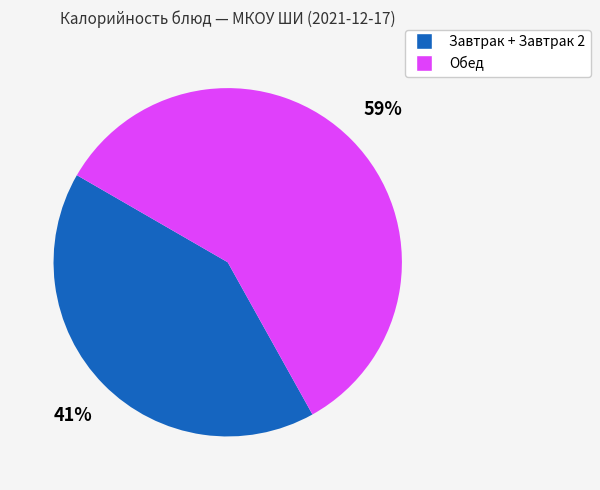

To the nearest percent, what is the average slice percentage?

50%